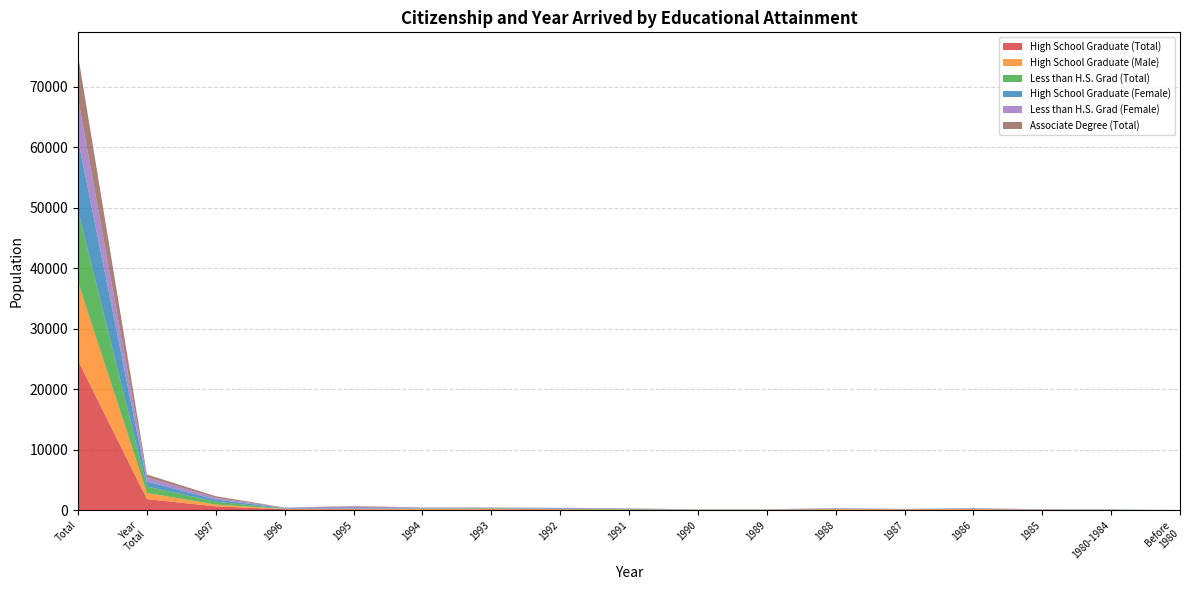

Reading left to right, what are all the values shown in this chart?

High School Graduate (Total): Total=24770	Year Total=1861	1997=653	1996=178	1995=158	1994=99	1993=158	1992=139	1991=99	1990=40	1989=59	1988=99	1987=119	1986=139	1985=79	1980-1984=40	Before 1980=20
High School Graduate (Male): Total=12969	Year Total=1010	1997=297	1996=59	1995=79	1994=99	1993=119	1992=39	1991=40	1990=59	1989=40	1988=99	1987=59	1986=79	1985=20	1980-1984=20	Before 1980=20
Less than H.S. Grad (Total): Total=11801	Year Total=1049	1997=475	1996=40	1995=40	1994=99	1993=79	1992=59	1991=79	1990=20	1989=20	1988=40	1987=20	1986=59	1985=0	1980-1984=59	Before 1980=0
High School Graduate (Female): Total=11801	Year Total=851	1997=356	1996=99	1995=99	1994=40	1993=40	1992=99	1991=40	1990=40	1989=20	1988=40	1987=40	1986=40	1985=20	1980-1984=0	Before 1980=0
Less than H.S. Grad (Female): Total=6772	Year Total=693	1997=297	1996=40	1995=297	1994=79	1993=59	1992=59	1991=59	1990=0	1989=20	1988=79	1987=0	1986=40	1985=40	1980-1984=40	Before 1980=0
Associate Degree (Total): Total=7148	Year Total=455	1997=257	1996=40	1995=40	1994=59	1993=20	1992=20	1991=20	1990=0	1989=20	1988=20	1987=0	1986=20	1985=20	1980-1984=0	Before 1980=0